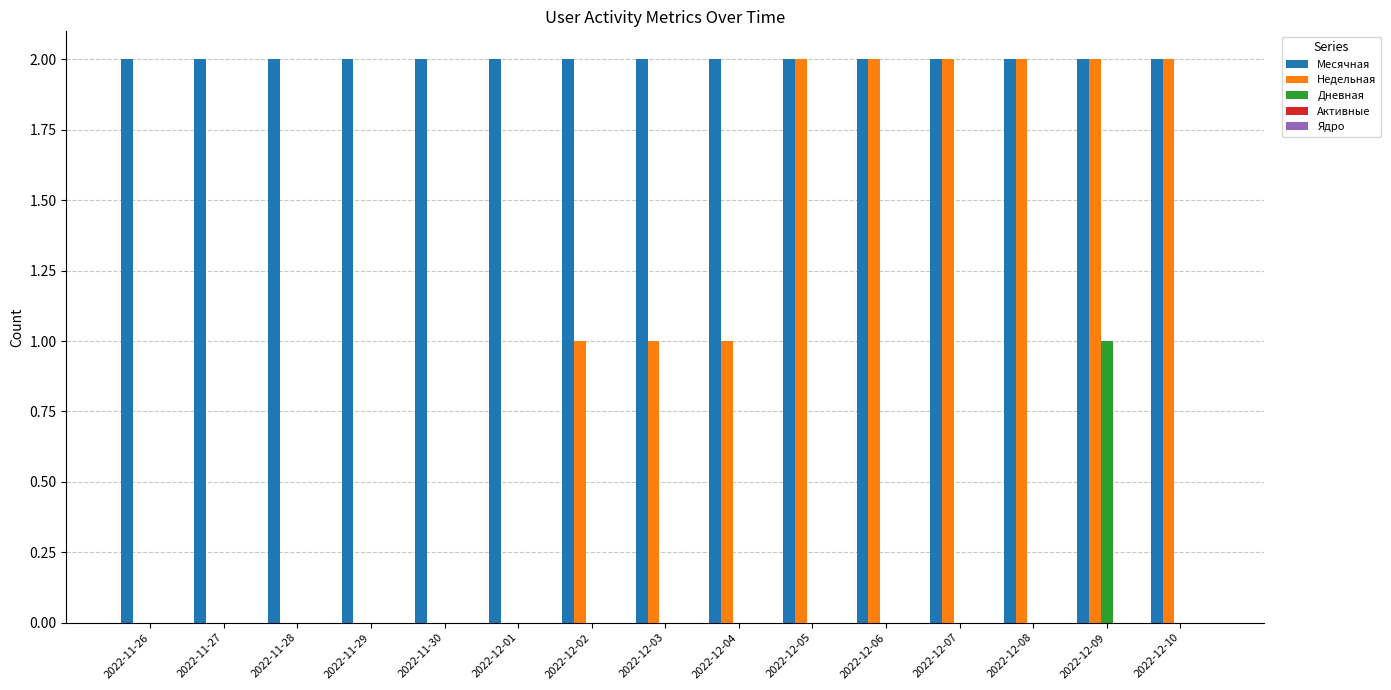

At which category is the sum across all series the highest?

2022-12-09